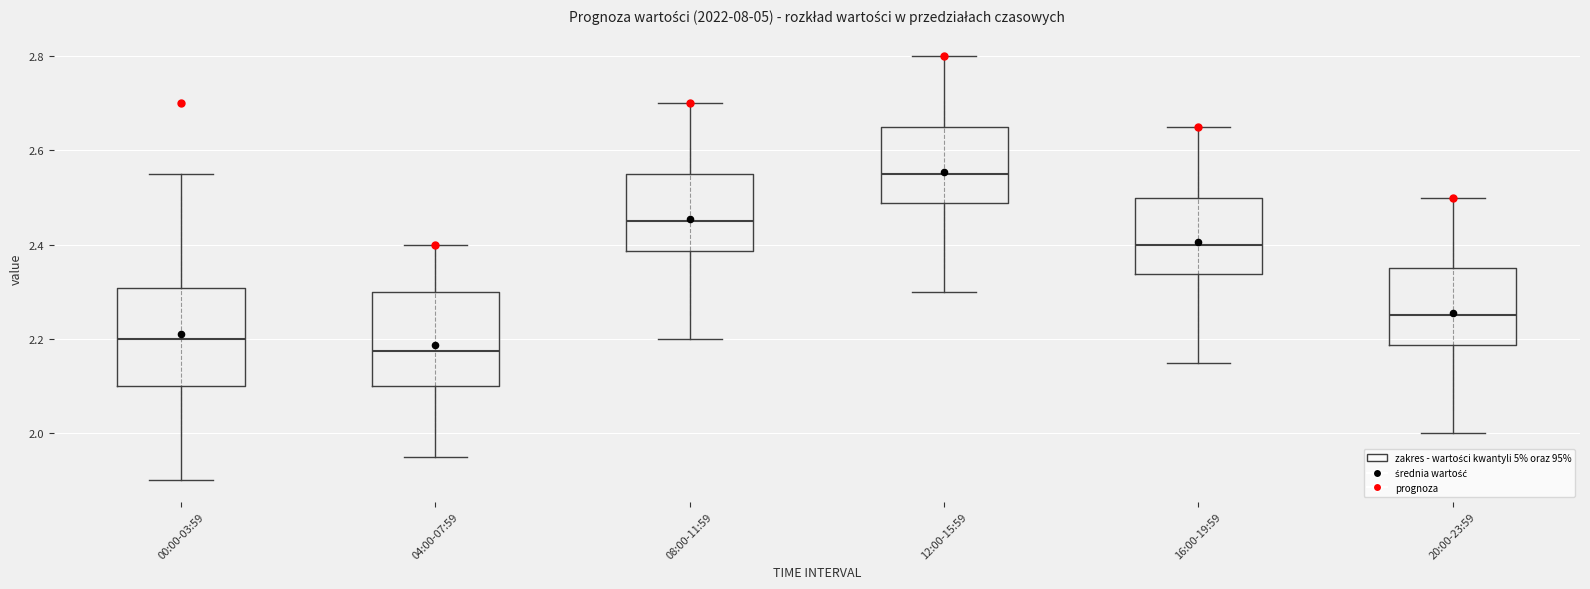

Where does the lower whisker of the box for 00:00-03:59 end on the y-axis? The values are not printed on the chart, so give them approximately, as read against the axis.

1.90